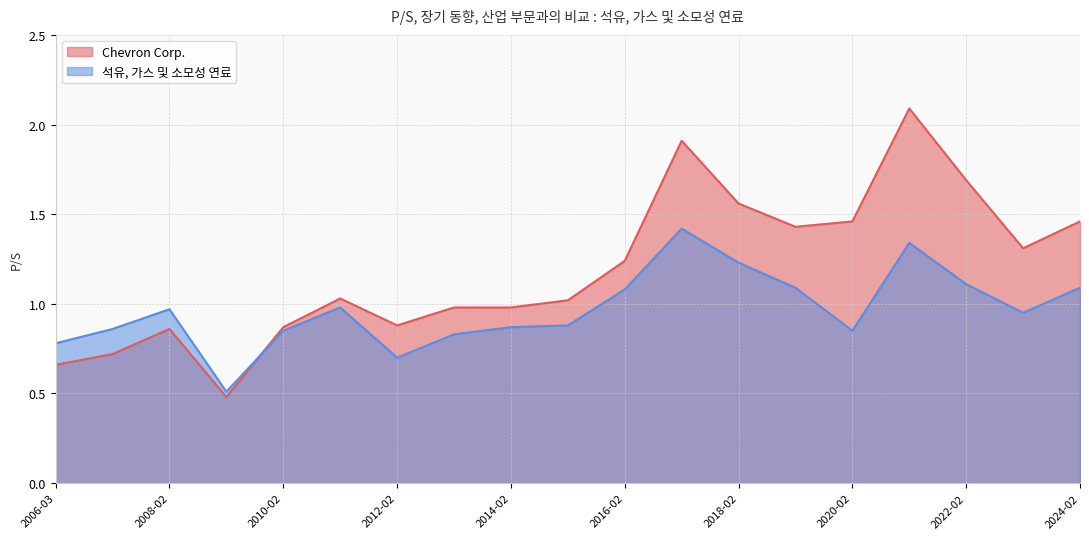

What is the greatest value displayed?

2.1